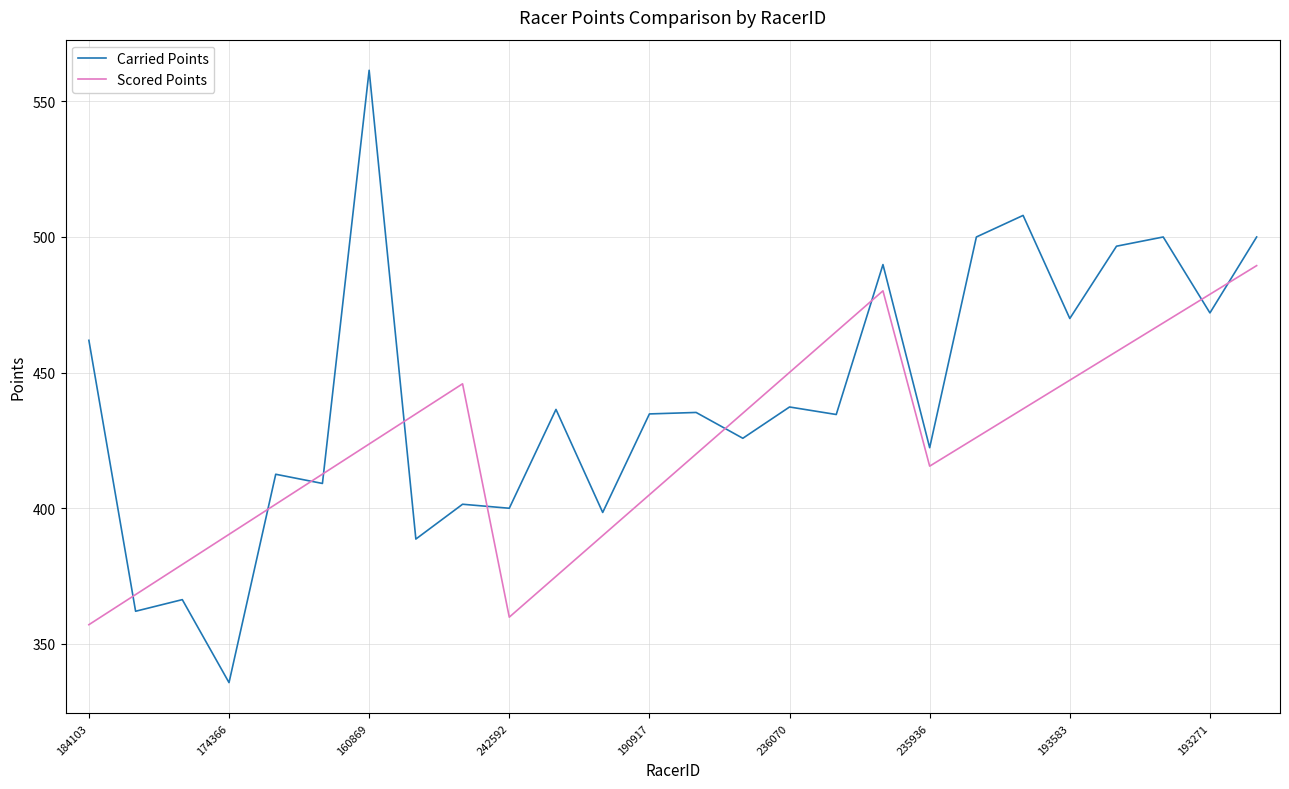

List the series in order of their peak value, lowest first.

Scored Points, Carried Points